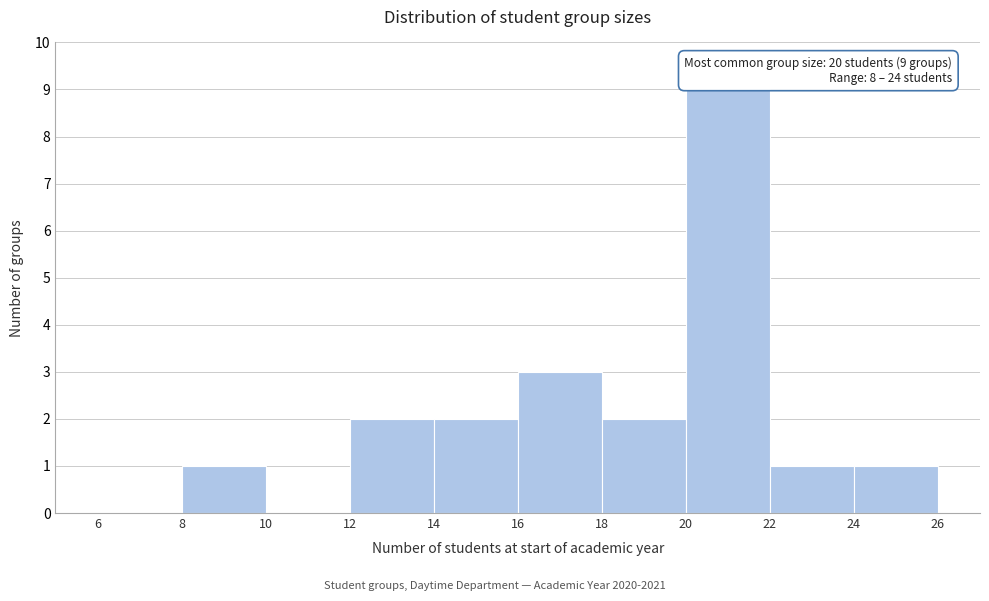

Over which range of the x-axis is the bar tallest?

20 to 22